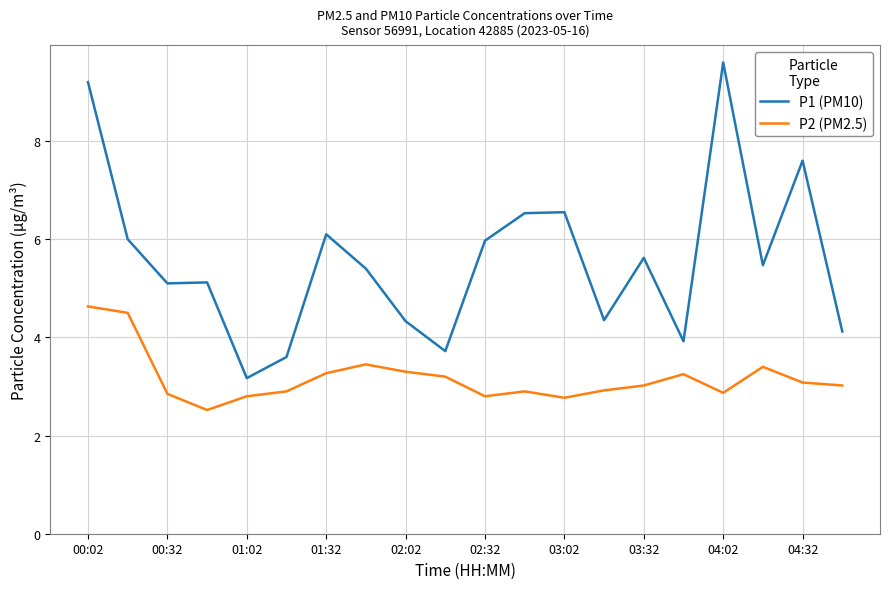

Rank the series by their average value, from highest to lowest.

P1 (PM10), P2 (PM2.5)